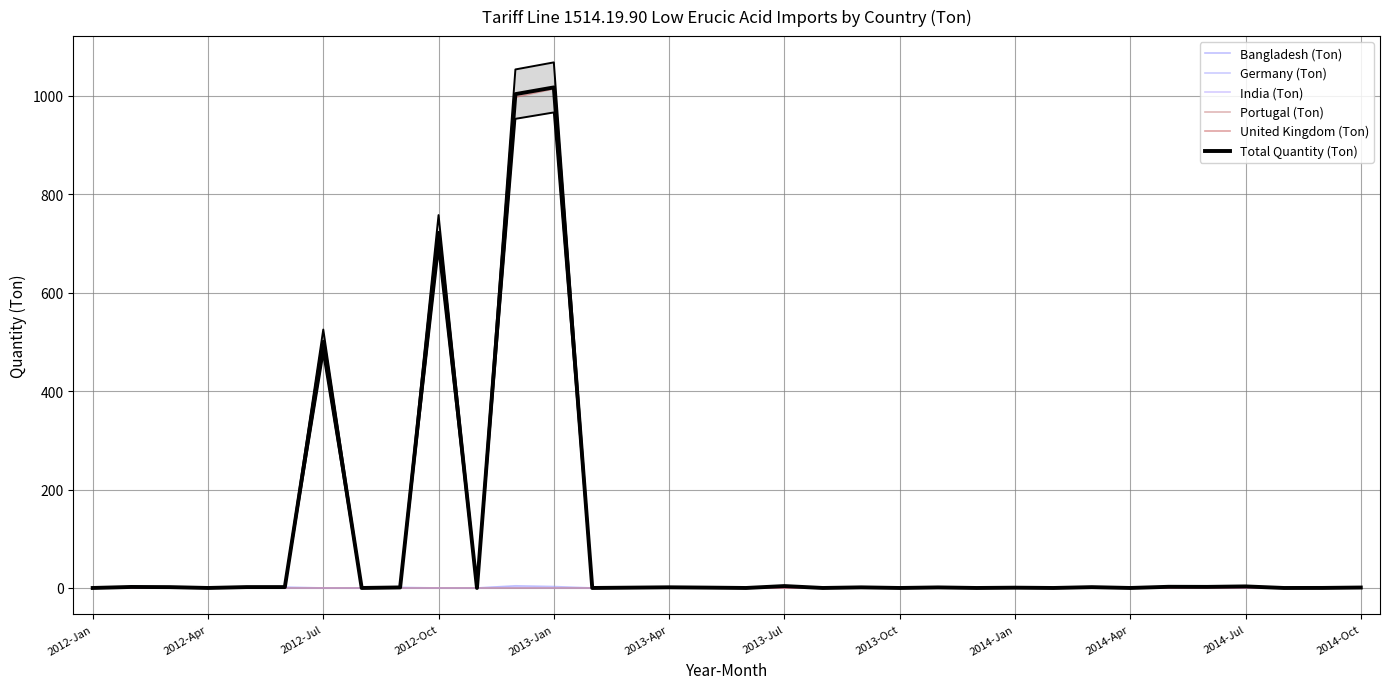

True or false: Bangladesh (Ton) has more than 0 interior local peaks.

True